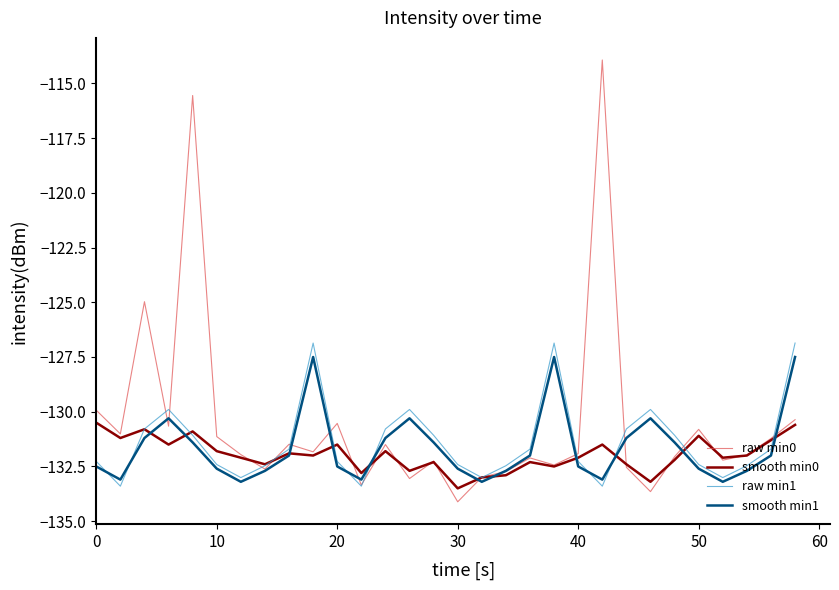

What is the minimum value shown in the chart?

-134.1